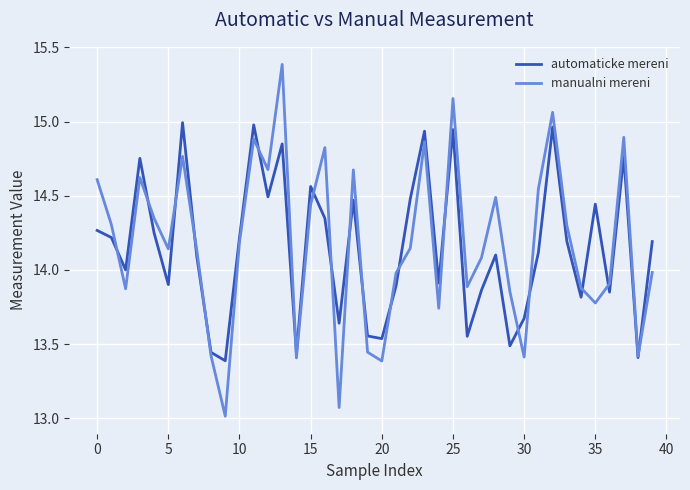

Which series has the widest spread of values?

manualni mereni